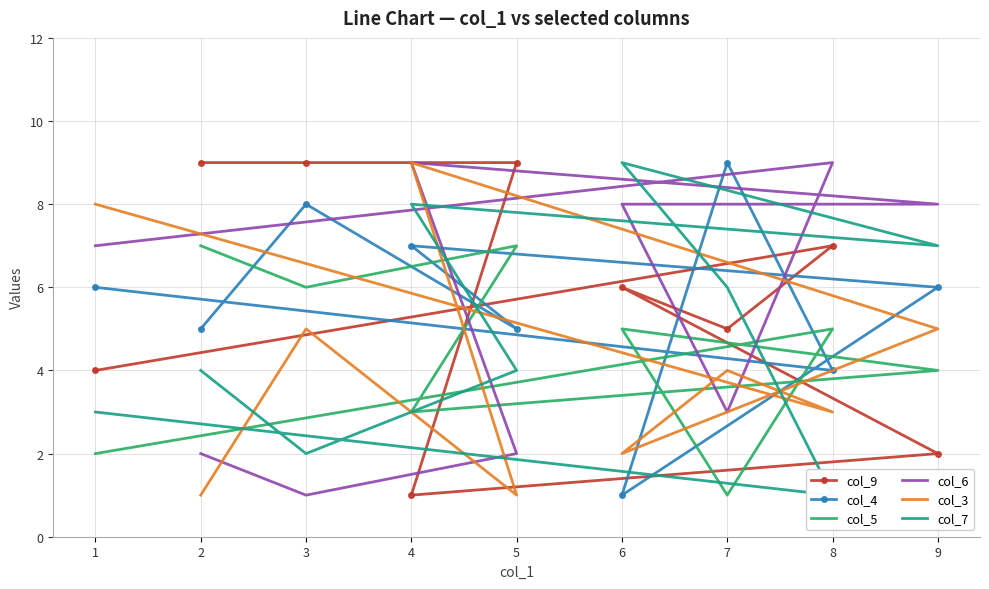

At how many categories does at least one series exceed 8?

7